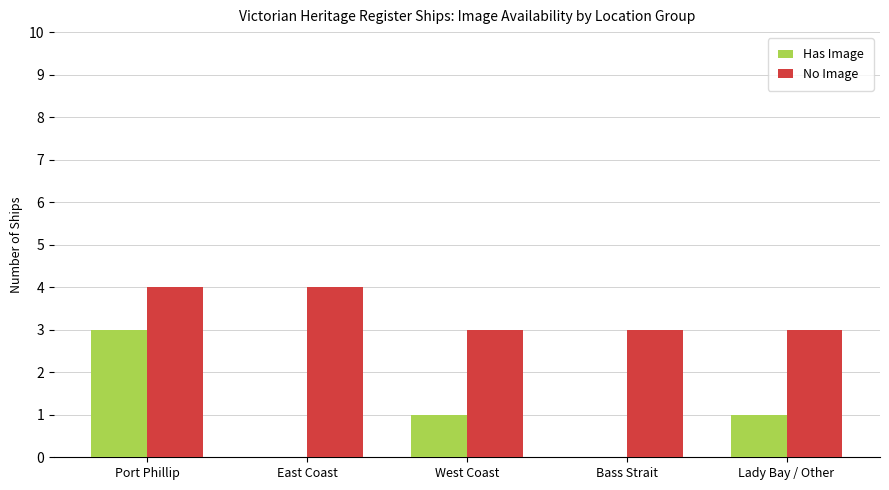

Which series changed the most between Port Phillip and Bass Strait?

Has Image